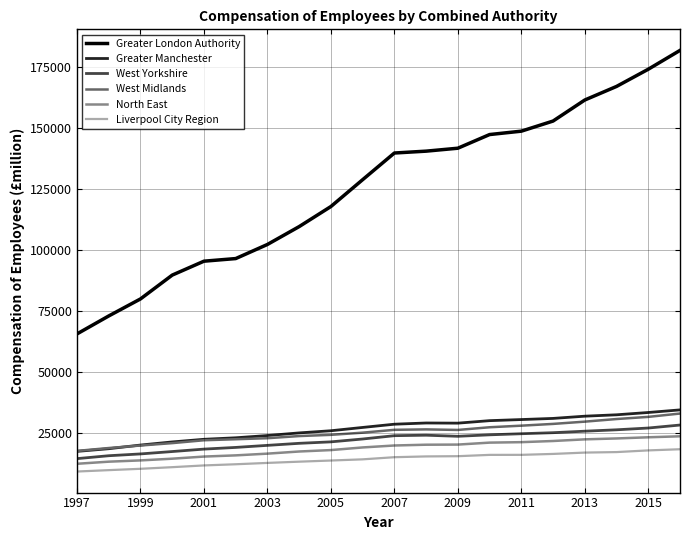

True or false: West Yorkshire and North East cross at least once.

False